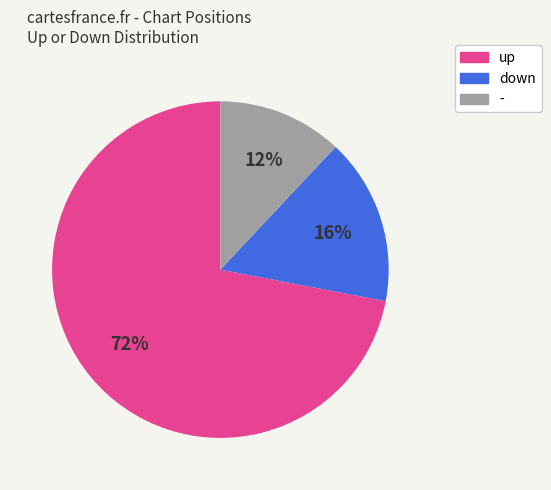

Which category has the biggest portion of the pie?

up